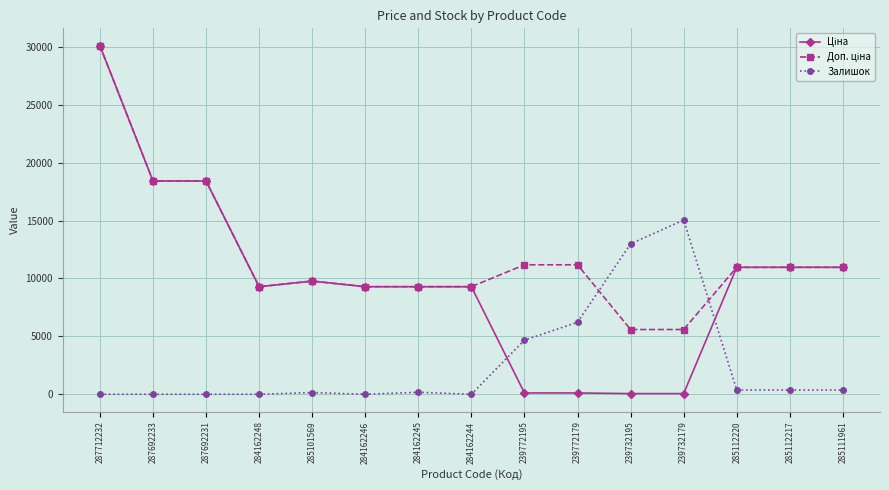

What is the total value across all series at 287712232?

60205.6